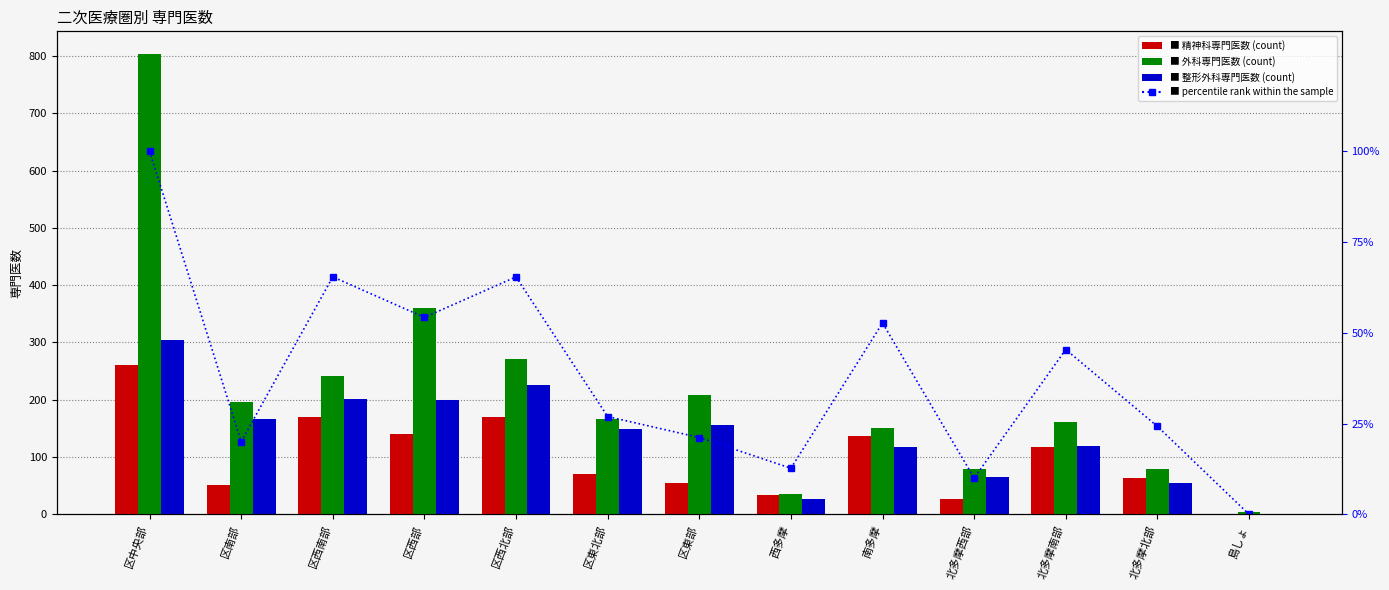

At which category does the chart reach its peak across all series?

区中央部